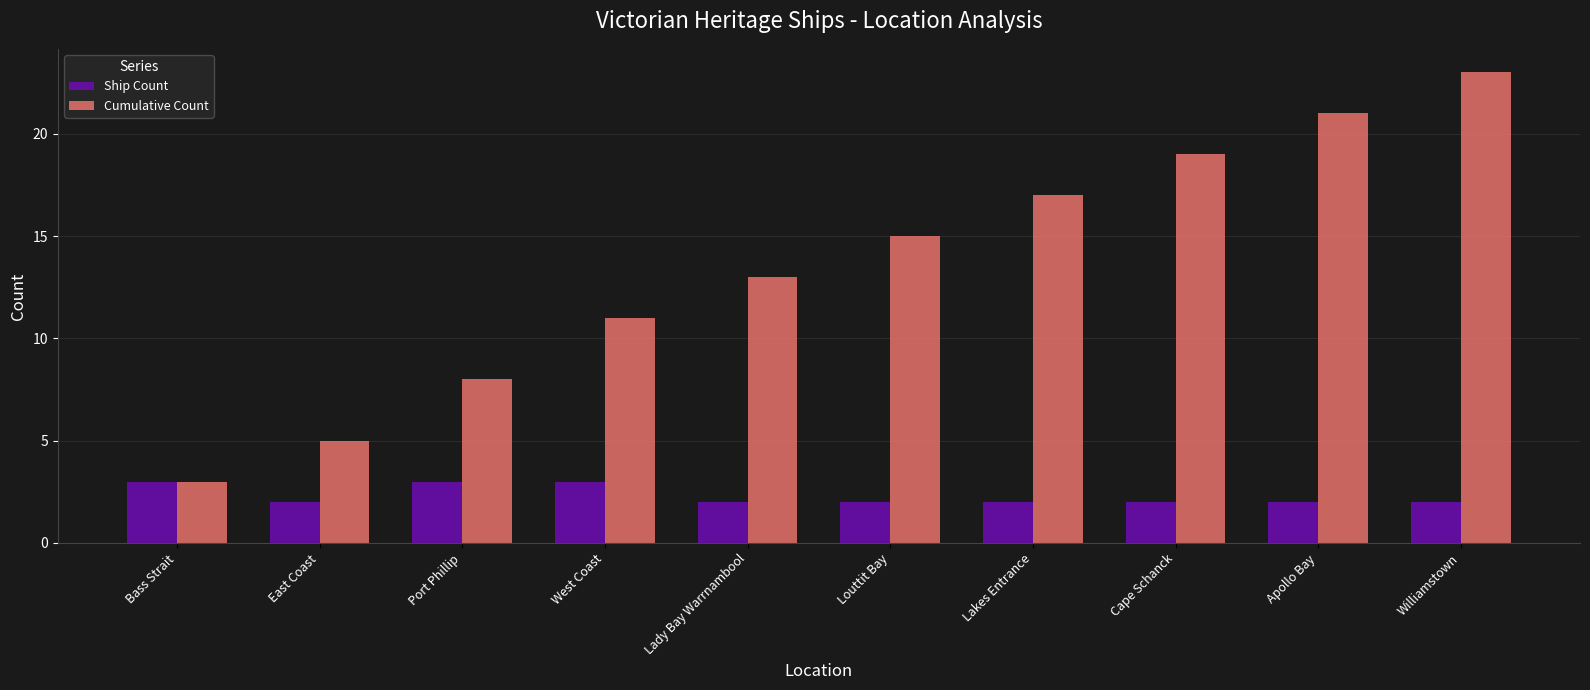

What position from the left is Louttit Bay?

6